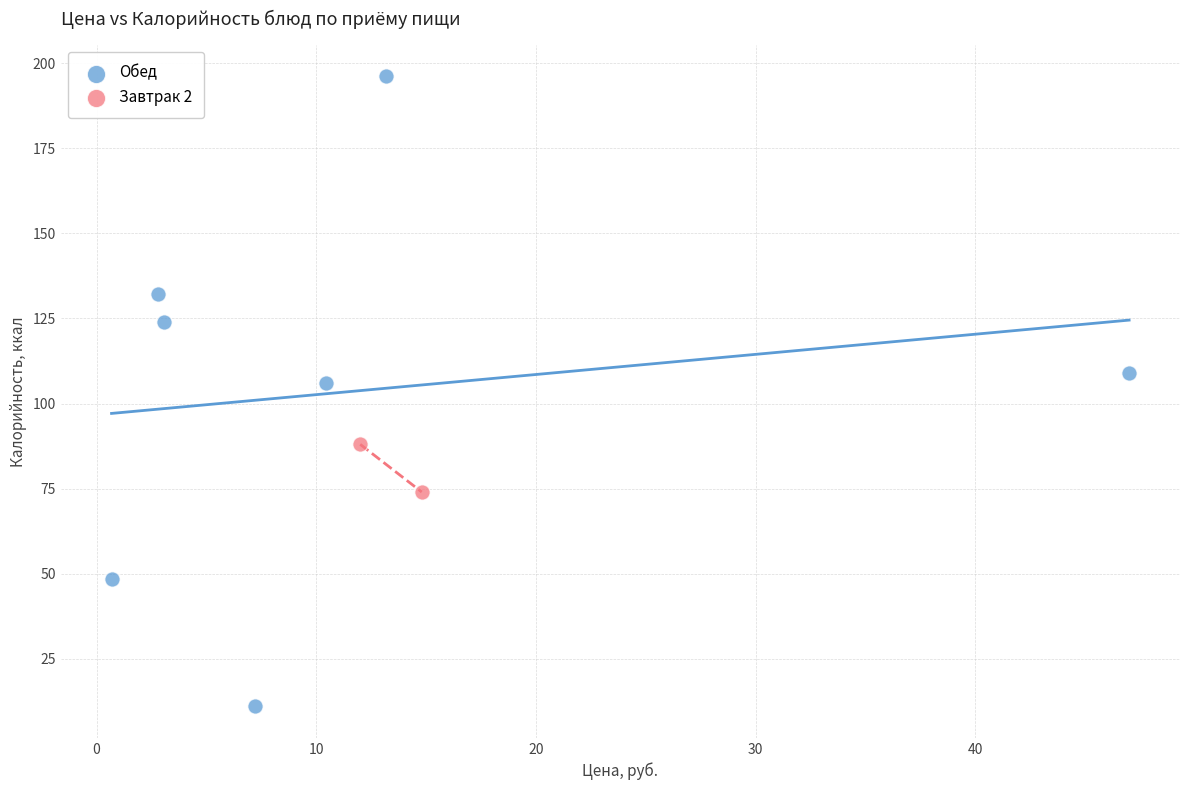

What are all the series names shown in the legend?

Обед, Завтрак 2